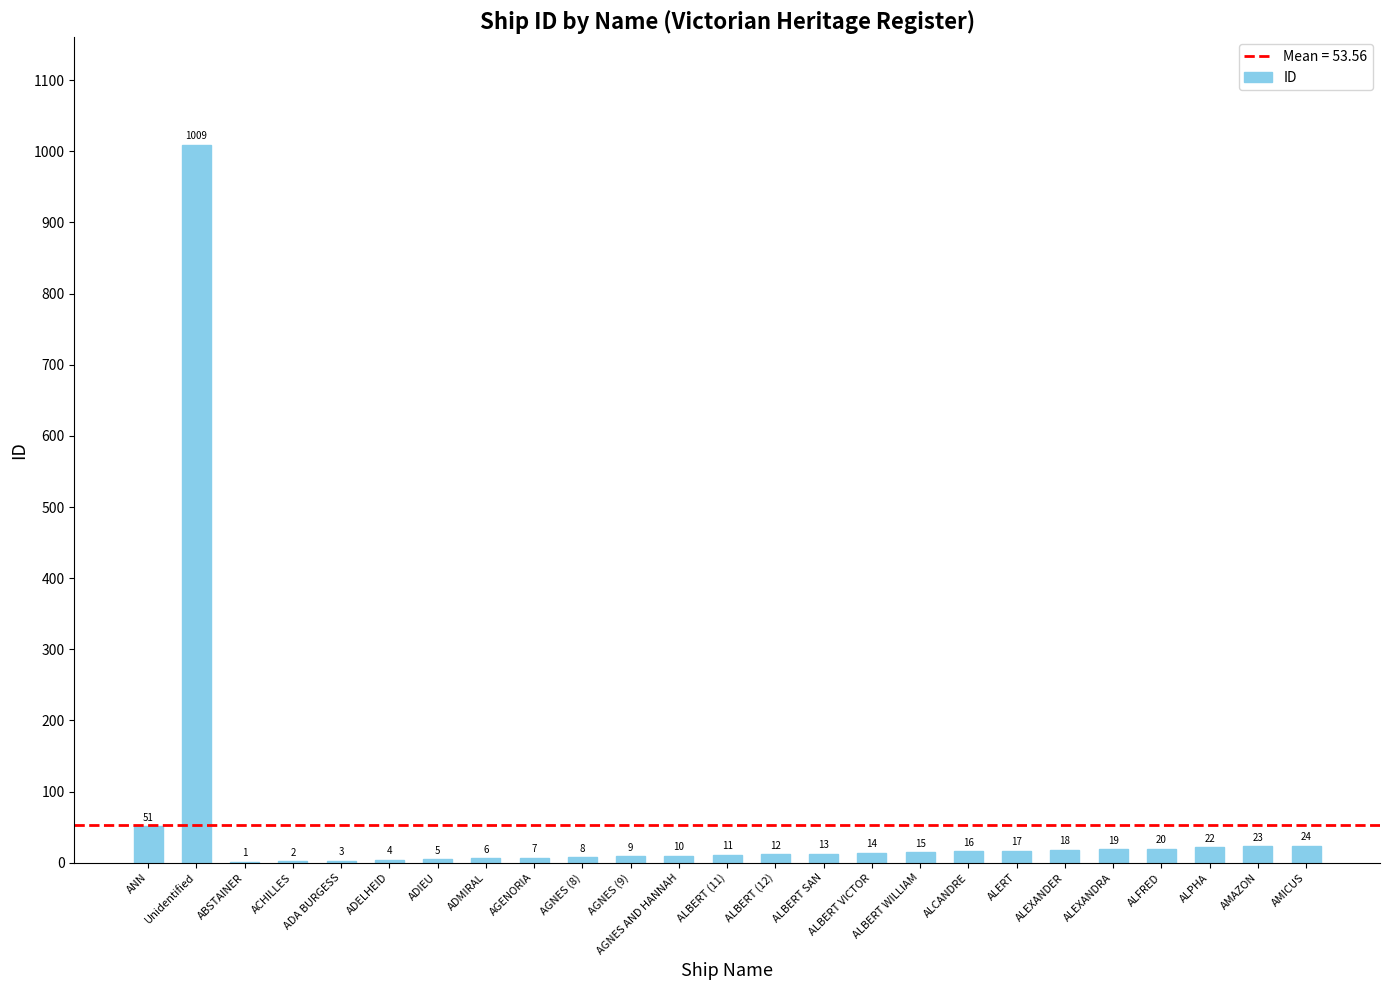

How many categories are shown in the chart?

25